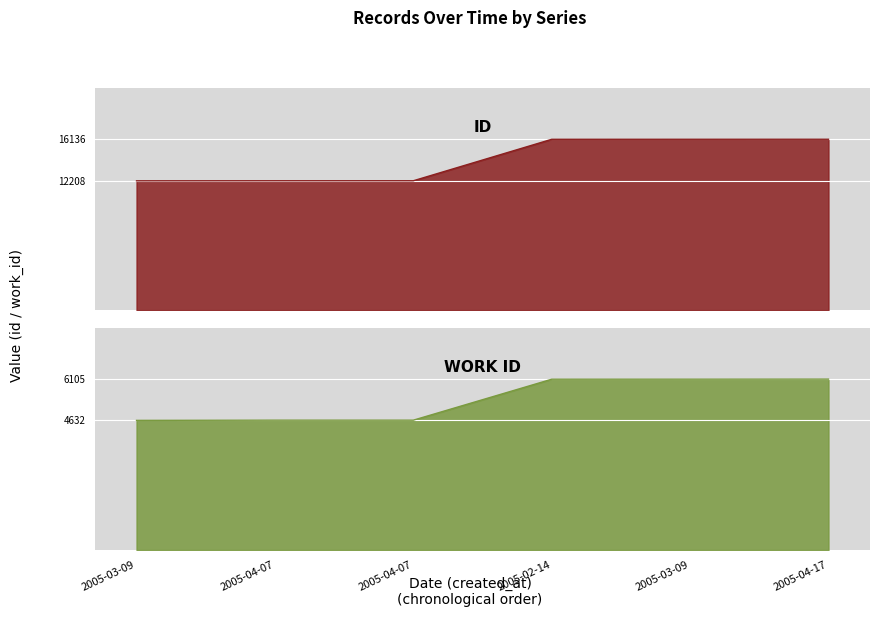

How many lines are shown in the chart?

2